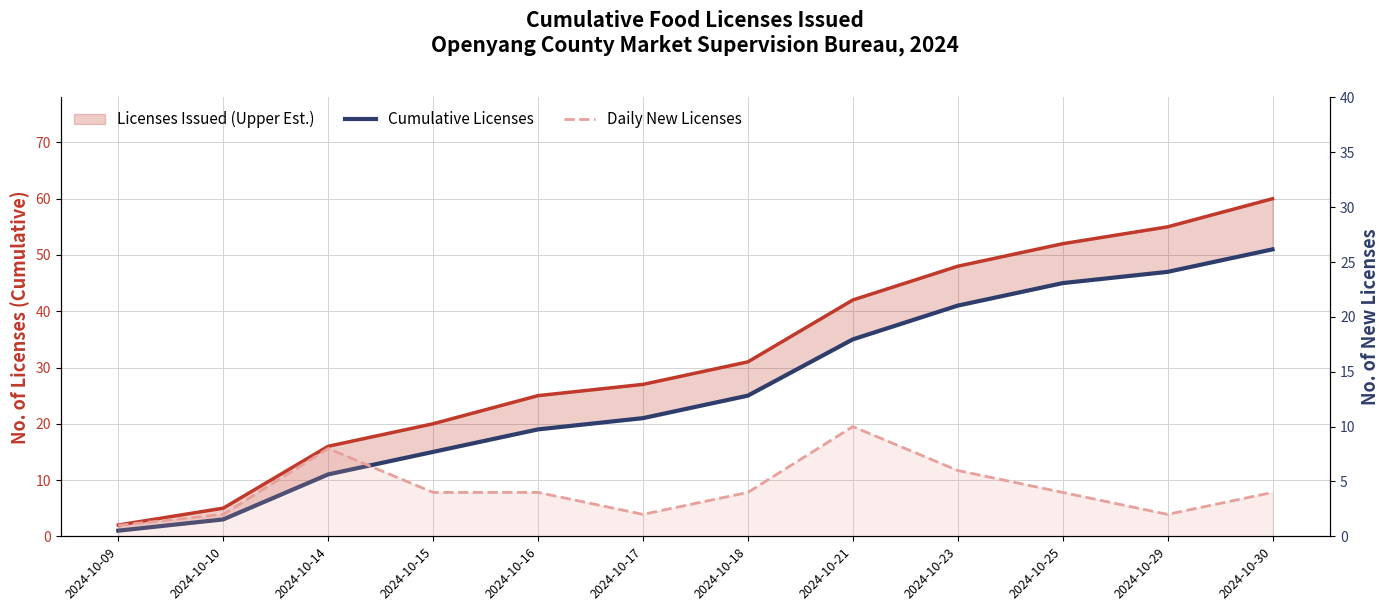

At which label is Cumulative Licenses closest to 26?

2024-10-18